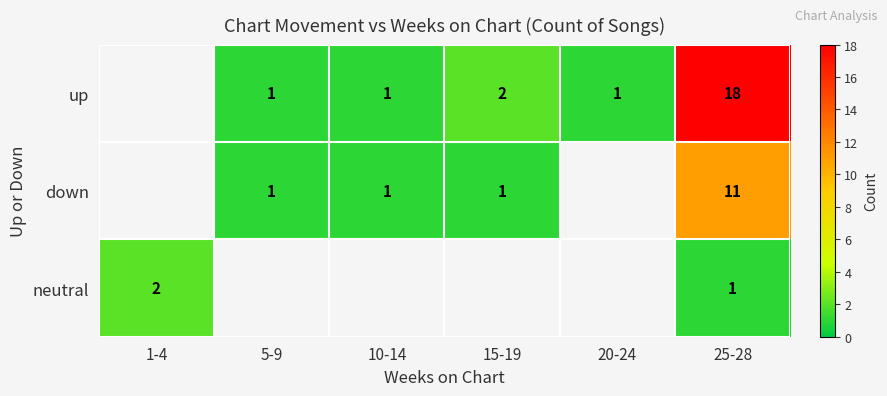

The value of up at 15-19 is 3. True or false?

False